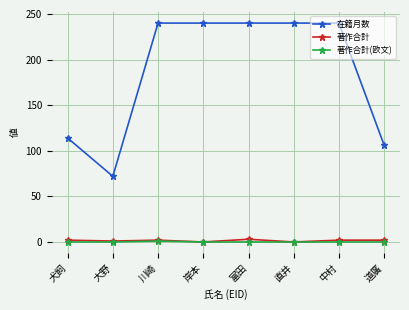

Which series changed the most between 富田 and 道廣?

在籍月数